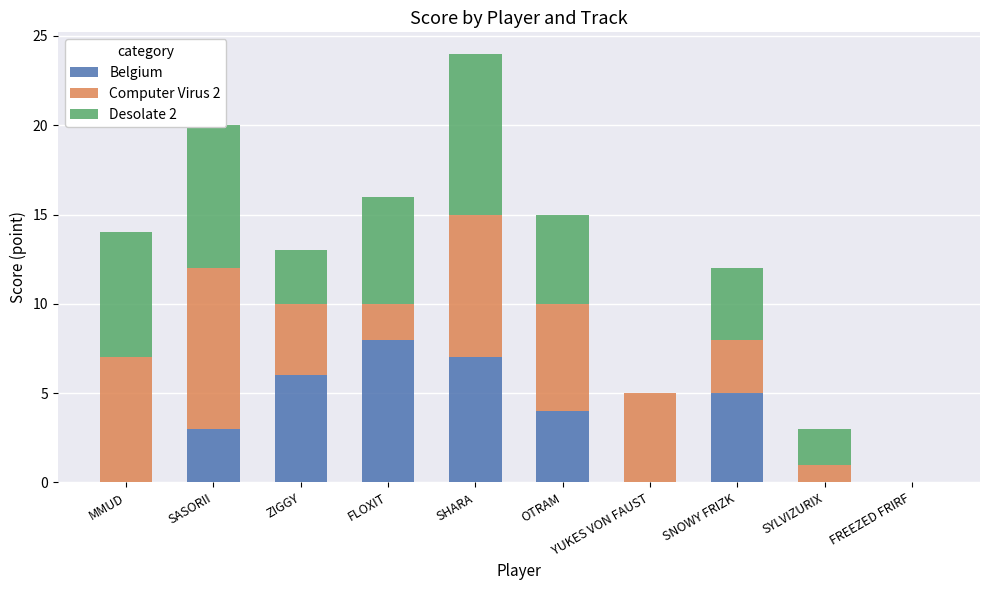

What is the total value across all series at SHARA?

24